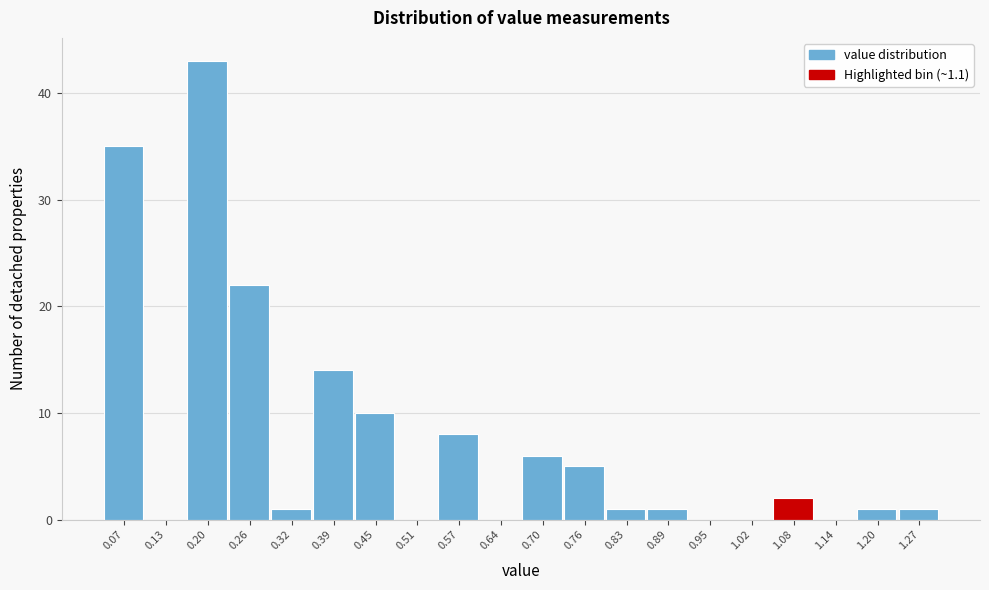

Reading left to right, extract all data points from this chart.

0.07=35	0.13=0	0.20=43	0.26=22	0.32=1	0.39=14	0.45=10	0.51=0	0.57=8	0.64=0	0.70=6	0.76=5	0.83=1	0.89=1	0.95=0	1.02=0	1.08=2	1.14=0	1.20=1	1.27=1